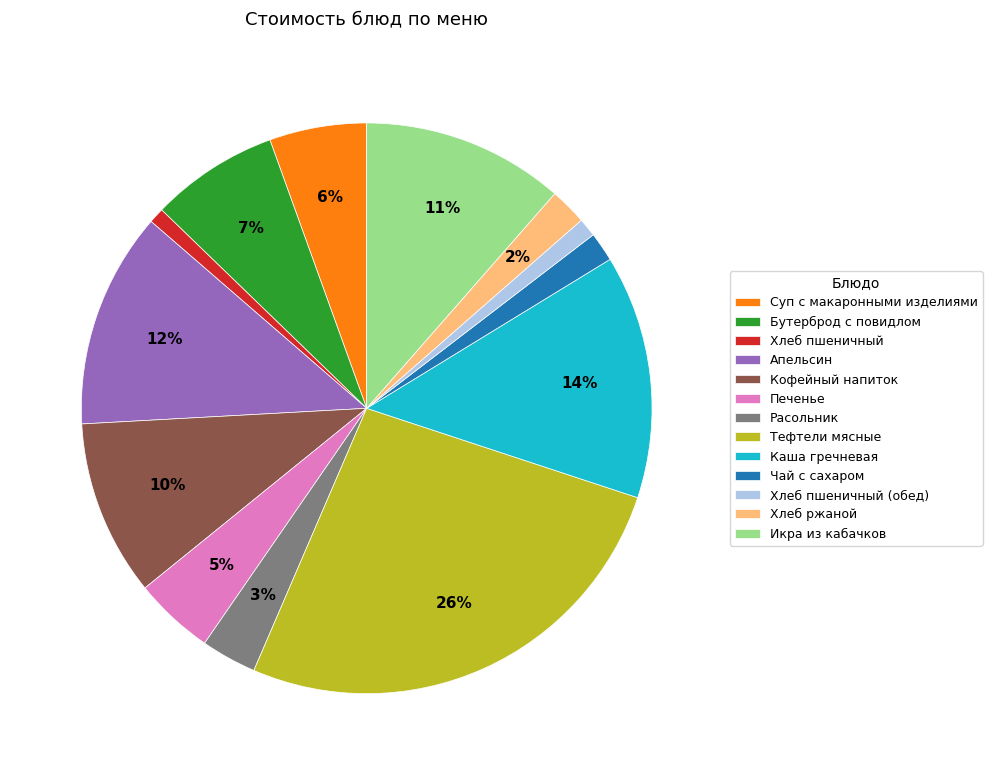

To the nearest percent, what is the difference between the Кофейный напиток and Икра из кабачков slice percentages?

1%